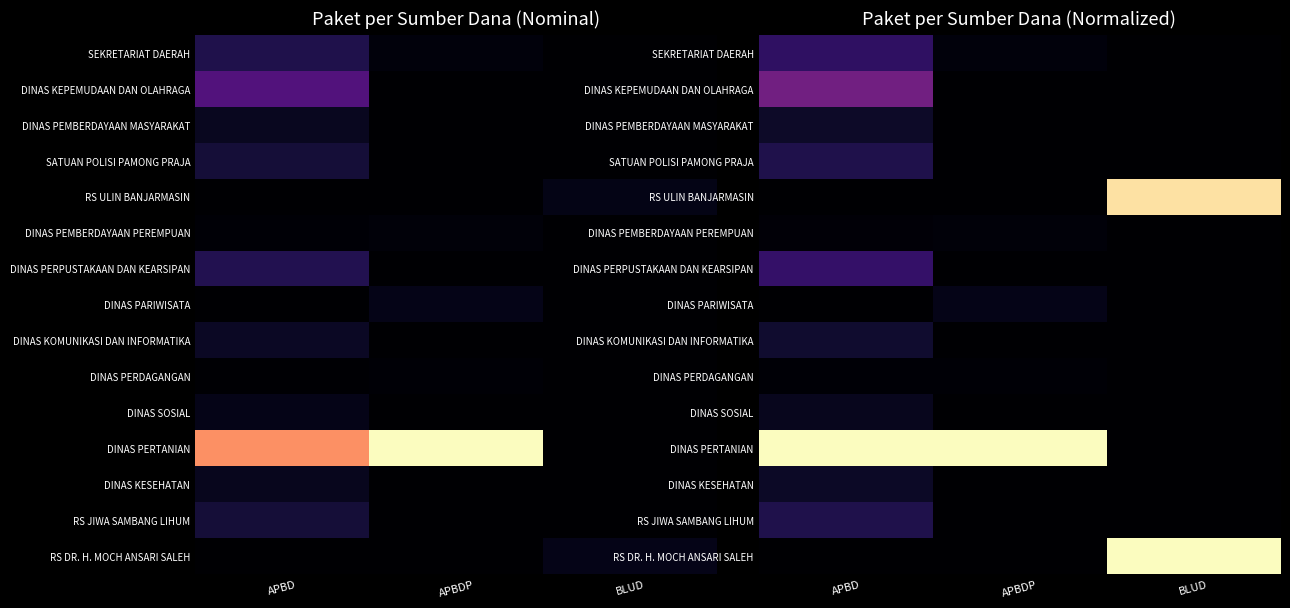

Which series has the largest total across all categories?

DINAS PERTANIAN